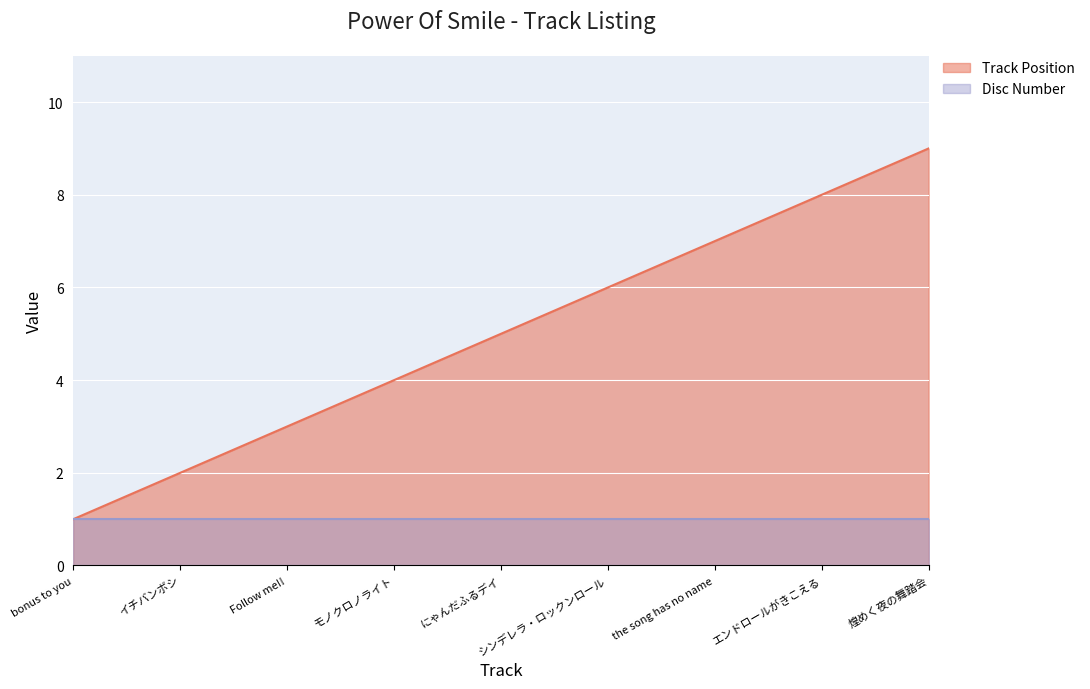

What is the greatest value displayed?

9